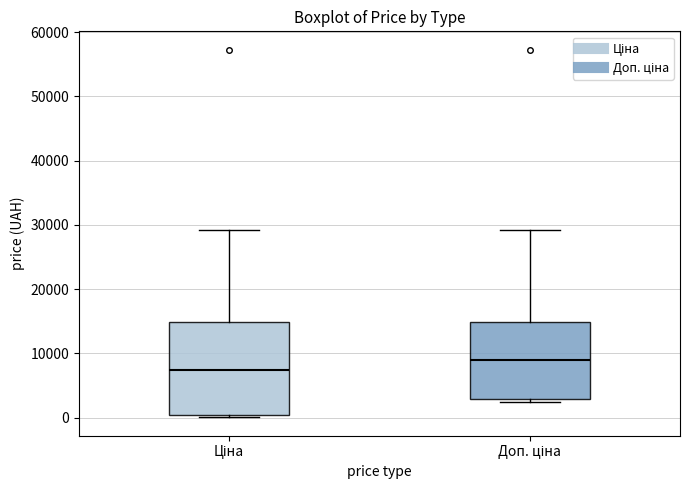

Reading left to right, read every box against the y-axis: the position of its median line, the range the box covers, and the ends of its whiskers. The values are not printed on the chart, so give them approximately, as read against the axis.

Ціна: median 7000, box 0 to 15000, whiskers 0 to 29000
Доп. ціна: median 9000, box 3000 to 15000, whiskers 2000 to 29000